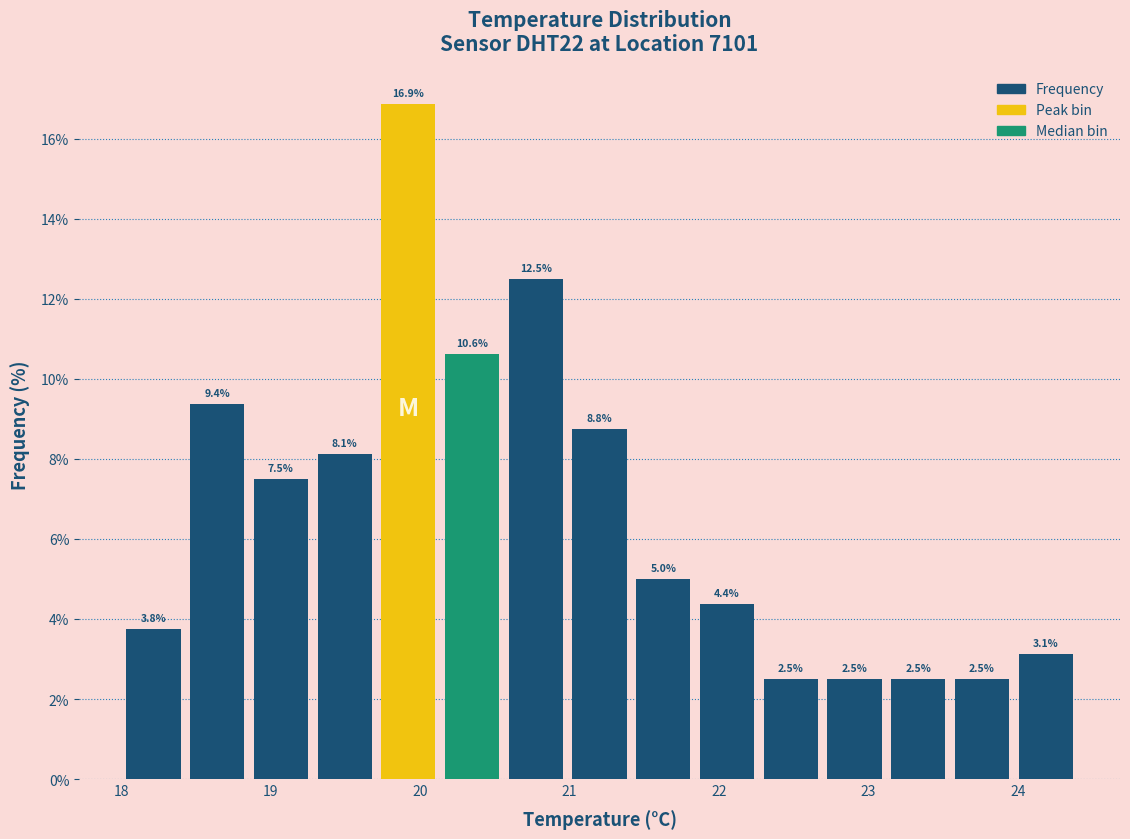

Over which range of the x-axis is the bar tallest?

19.7 to 20.1